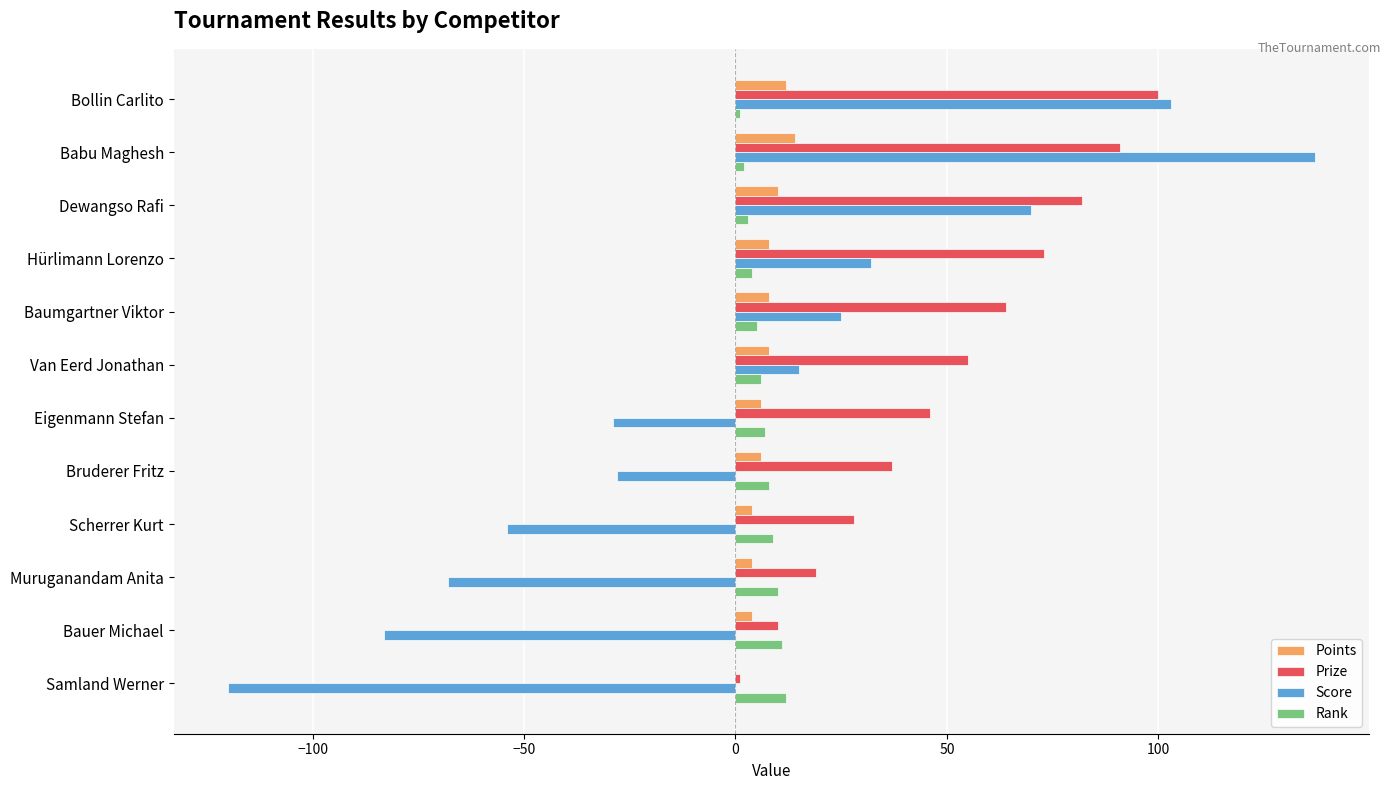

Which series has the largest total across all categories?

Prize